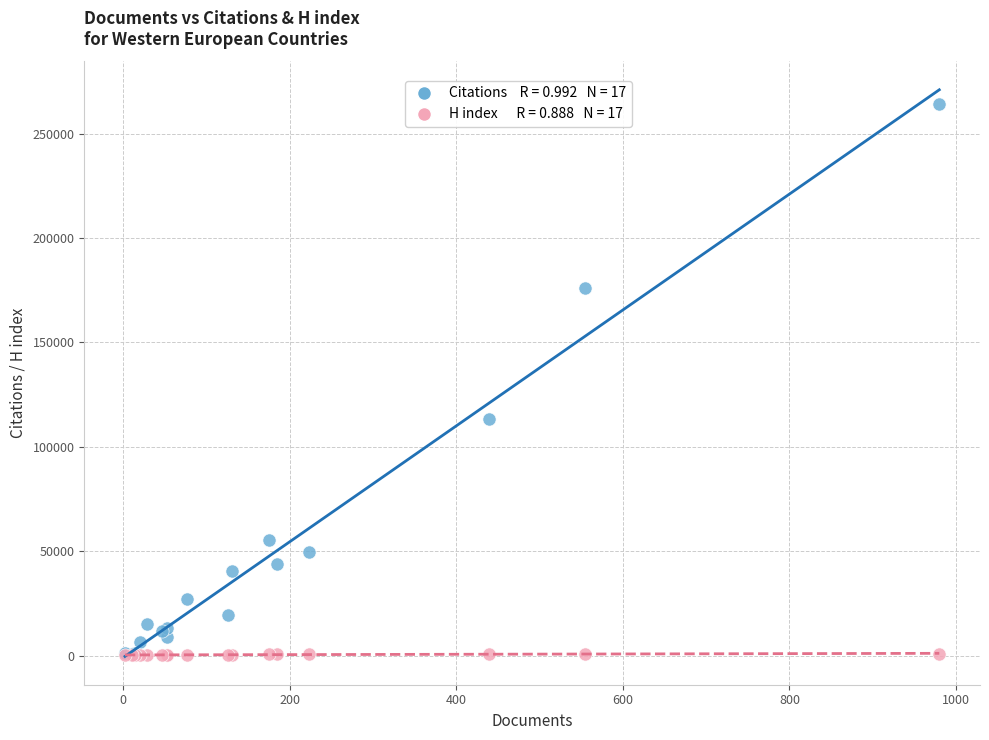

Across all series, what Y value is closest to 132240?

113534